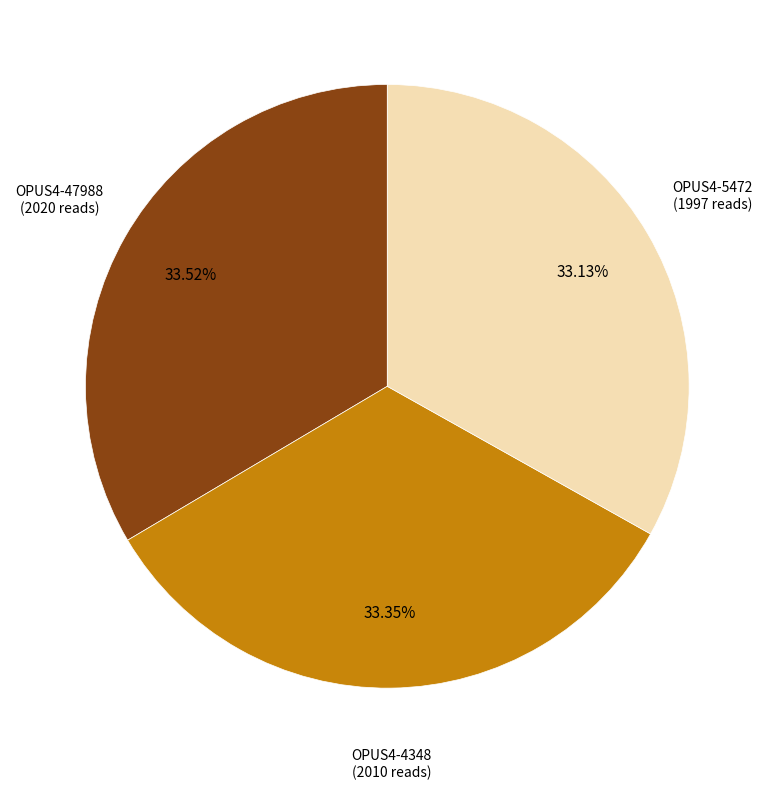

How many segments does this pie chart have?

3